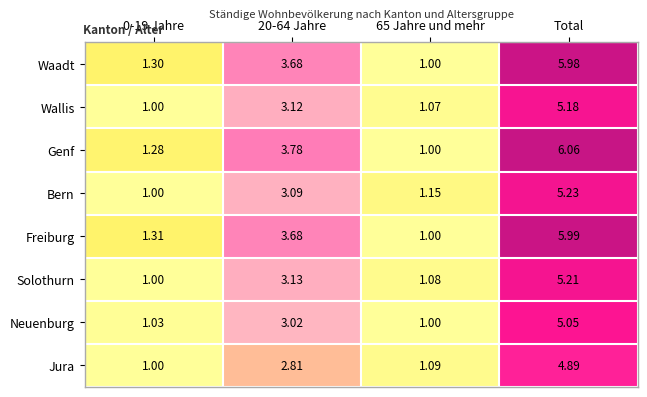

At which category is the sum across all series the highest?

Total